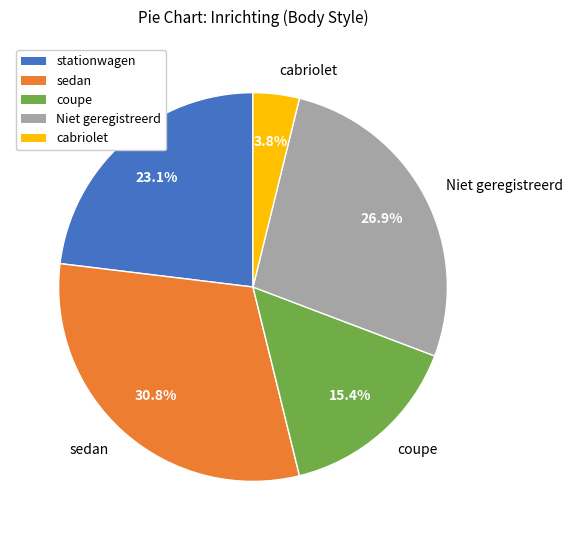

Rank the categories by value from highest to lowest.

sedan, Niet geregistreerd, stationwagen, coupe, cabriolet